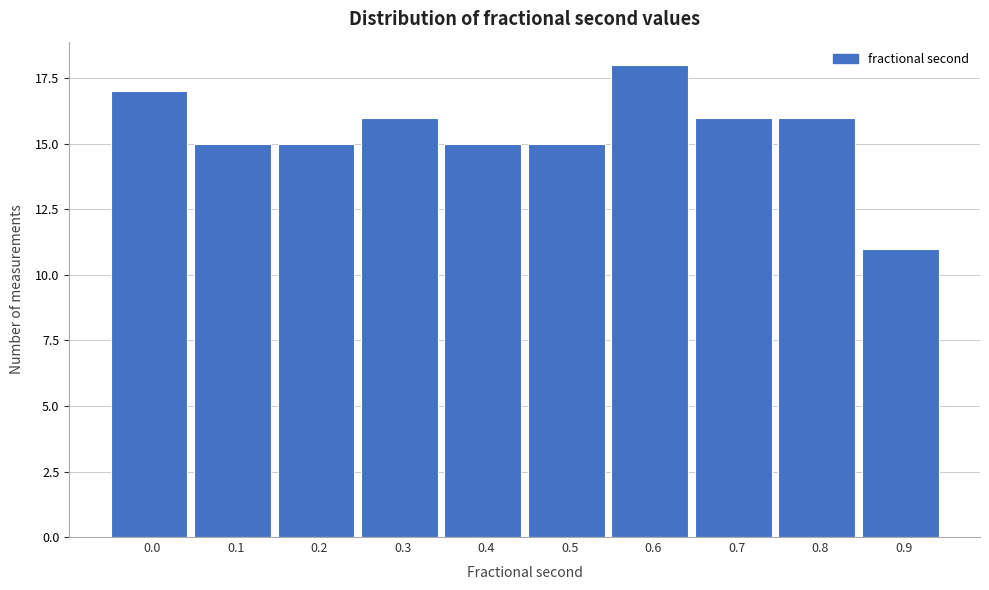

Reading left to right, list all the values displayed in this chart.

17	15	15	16	15	15	18	16	16	11